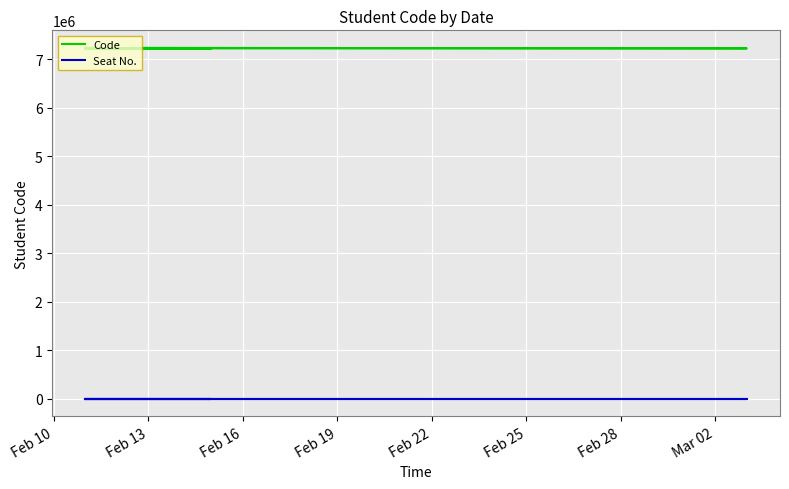

What is the average value of the Code series?

7224014